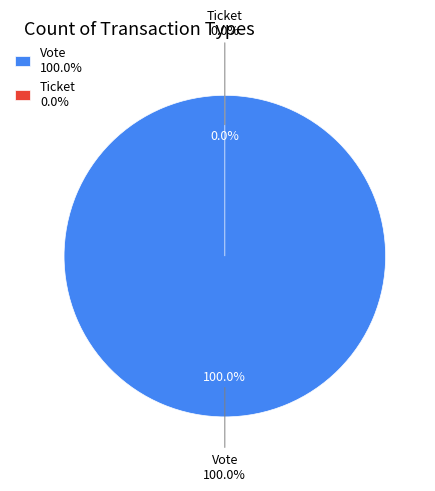

How many segments does this pie chart have?

2